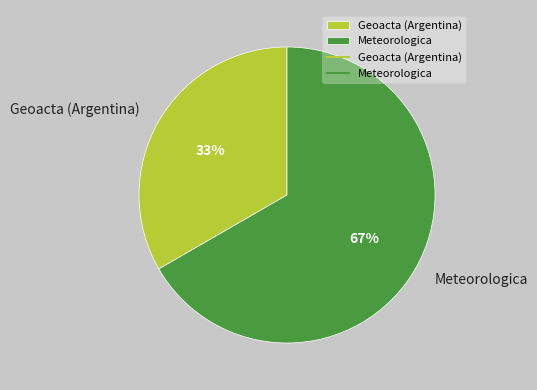

Which slice is the largest?

Meteorologica